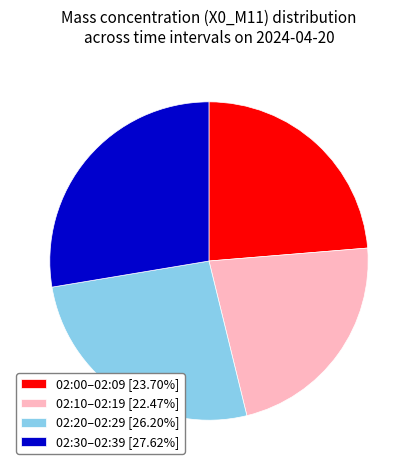

Does 02:20–02:29 [26.20%] represent more than half of the total?

No